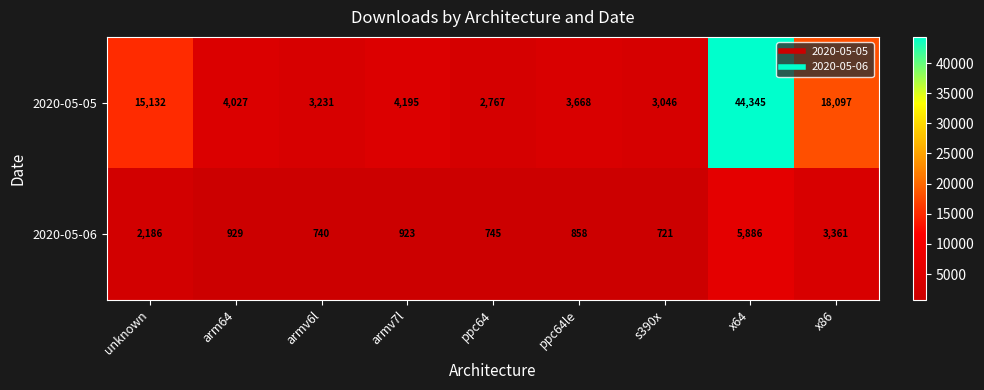

How many series are shown in this chart?

2